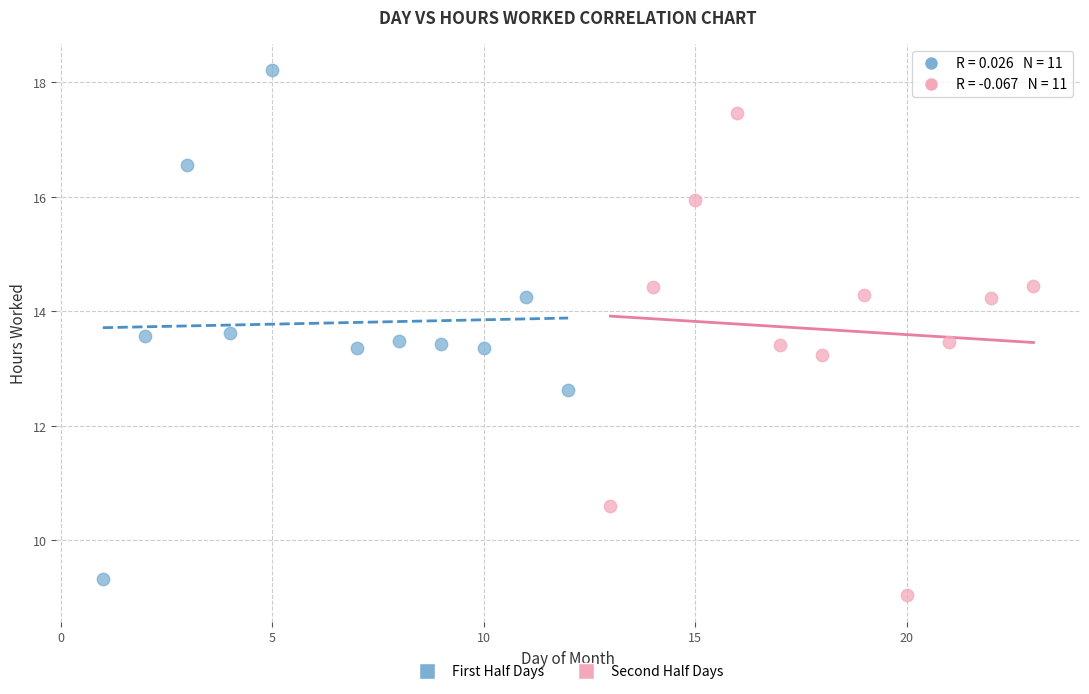

Which series reaches the maximum Y coordinate?

First Half Days